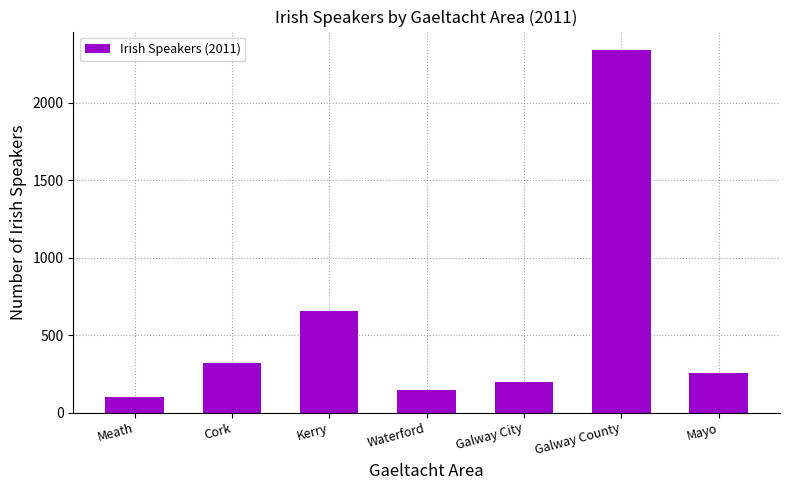

What is the label of the 4th bar from the right?

Waterford